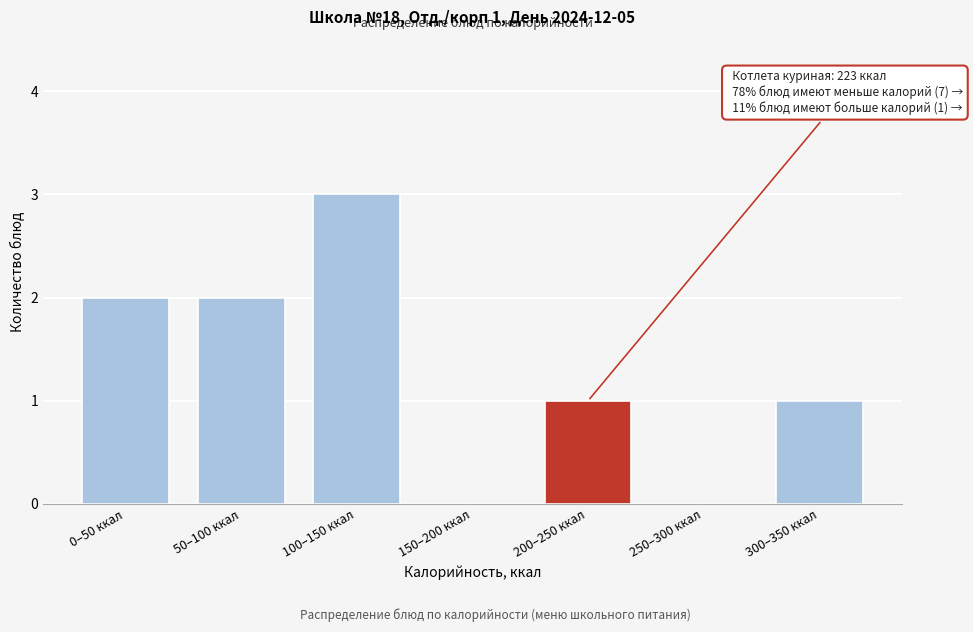

Reading left to right, extract all data points from this chart.

0–50 ккал=2	50–100 ккал=2	100–150 ккал=3	150–200 ккал=0	200–250 ккал=1	250–300 ккал=0	300–350 ккал=1